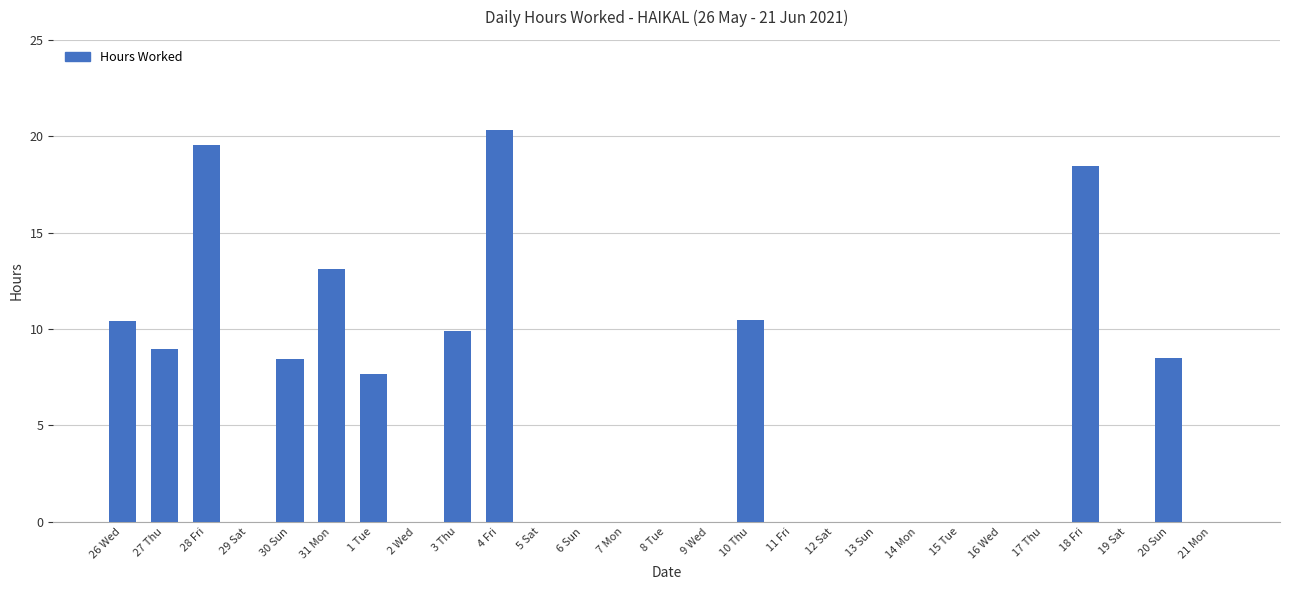

What is the sum of all values?

135.8